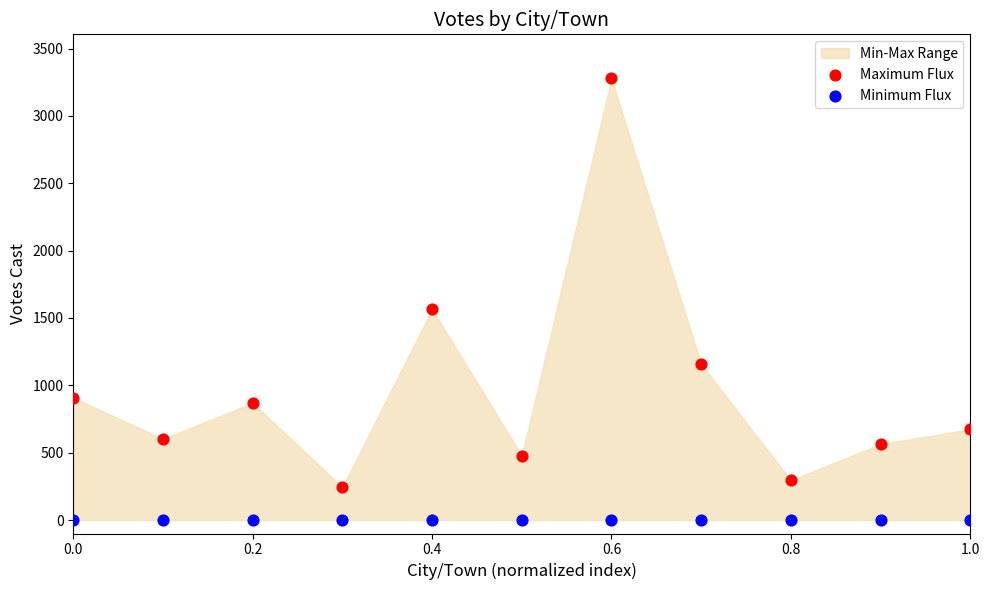

In the Maximum Flux series, what Y value is closest to 1761?

1566